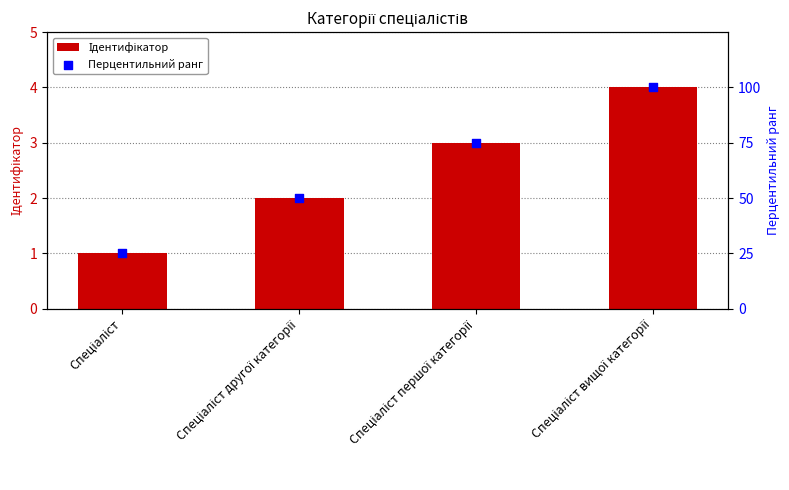

What are all the series names shown in the legend?

Ідентифікатор, Перцентильний ранг